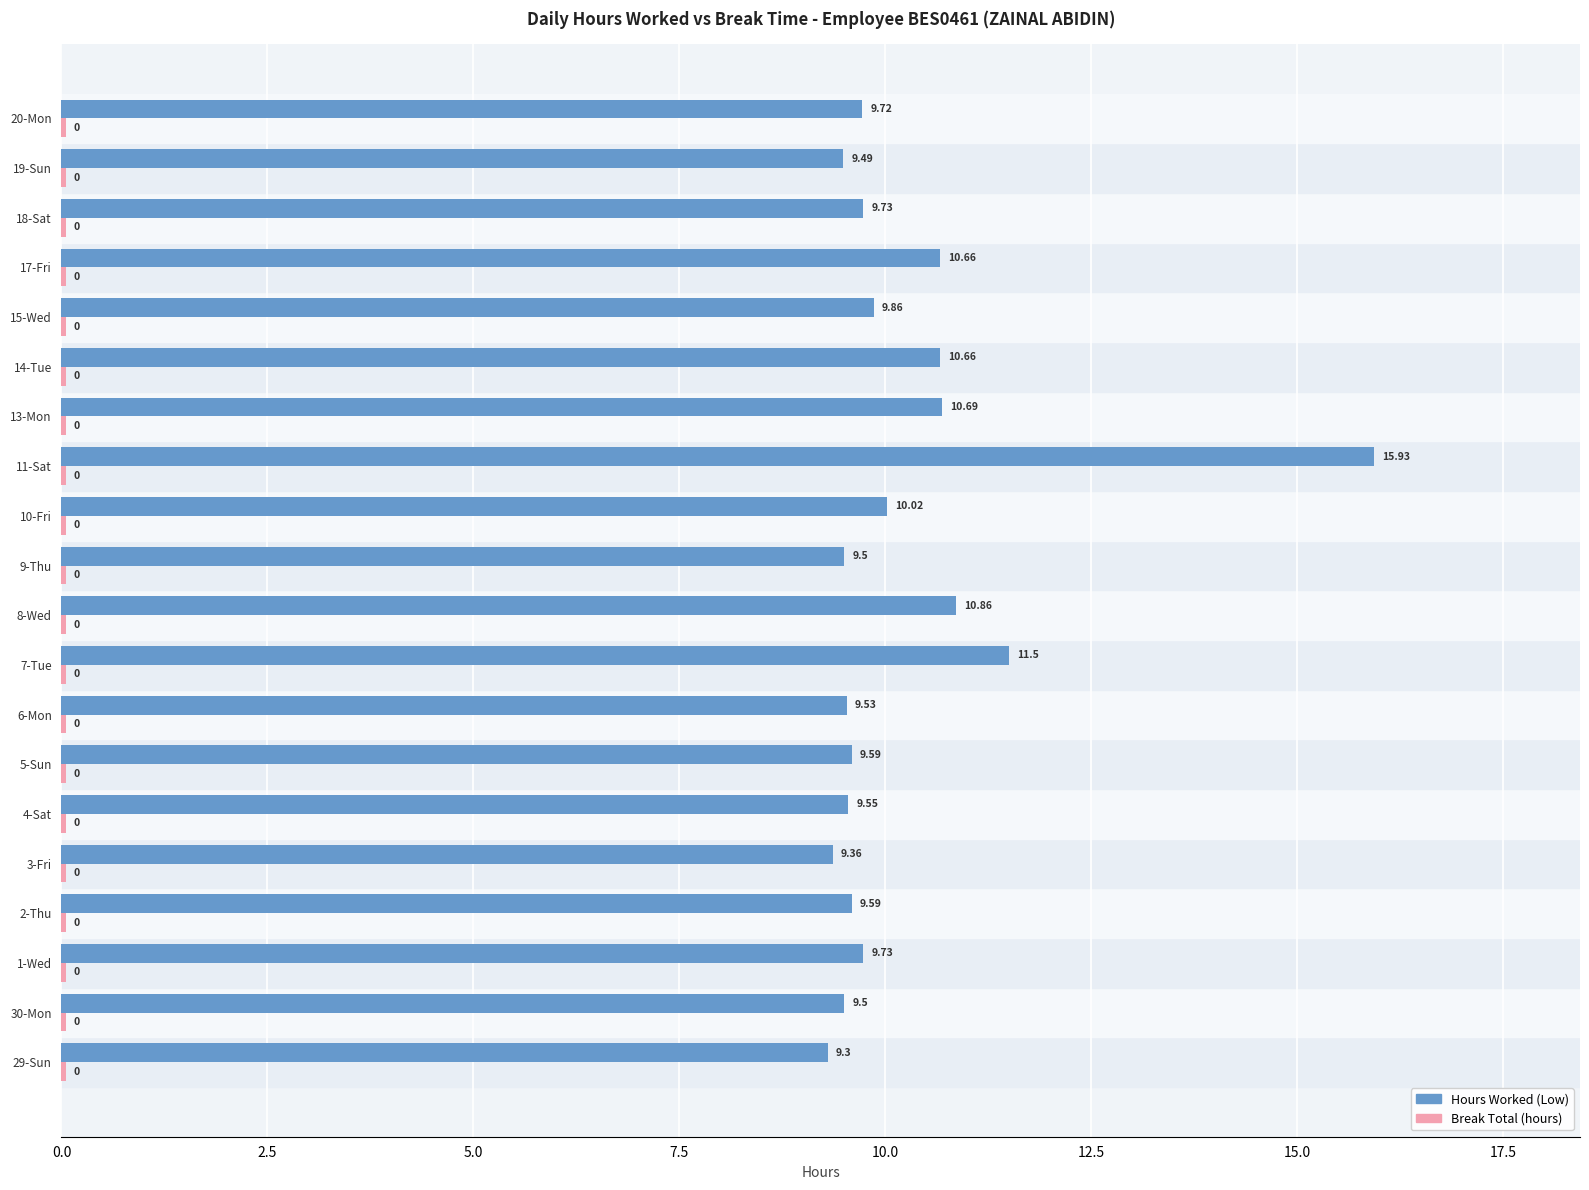

Which series changed the most between 4-Sat and 5-Sun?

Hours Worked (Low)